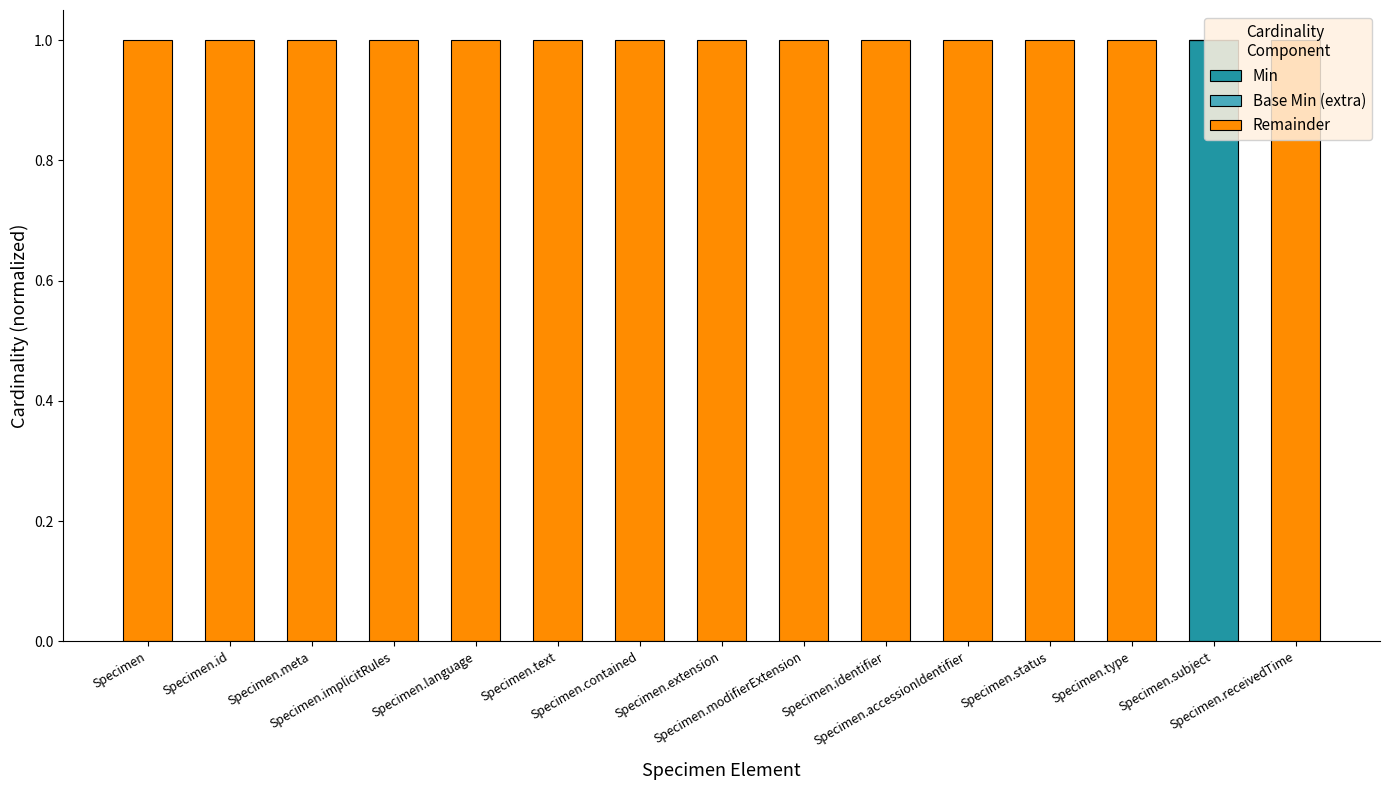

What is the total value across all series at Specimen.receivedTime?

1